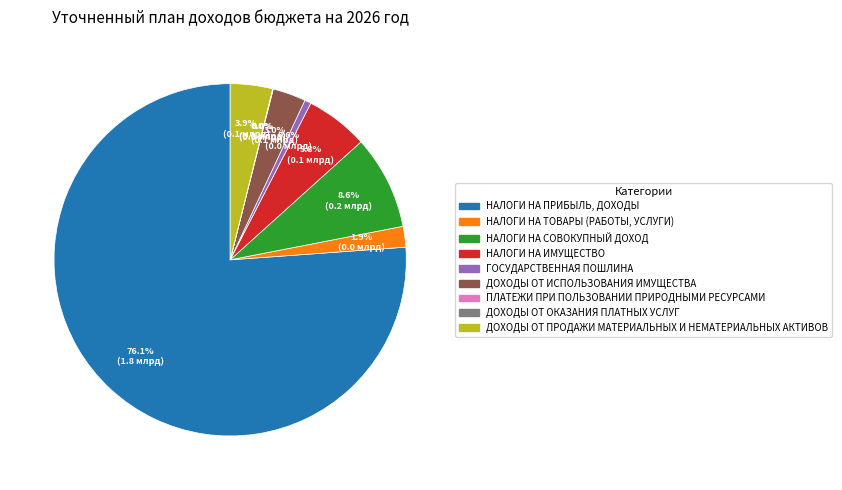

Which category has the biggest portion of the pie?

НАЛОГИ НА ПРИБЫЛЬ, ДОХОДЫ